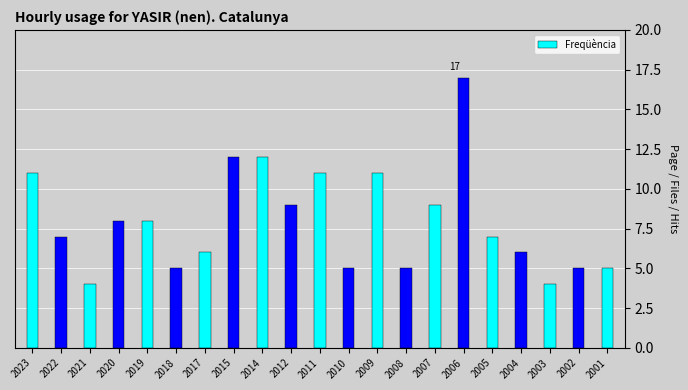

Between 2018 and 2023, which is larger?

2023